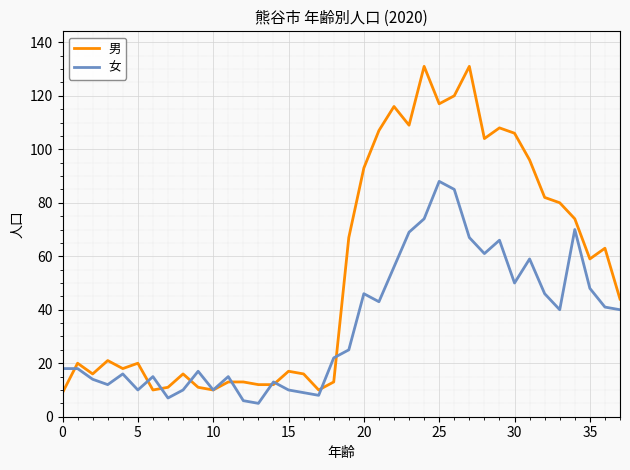

In 女, how many points are lower than both neighbors (excluding endpoints)?

10